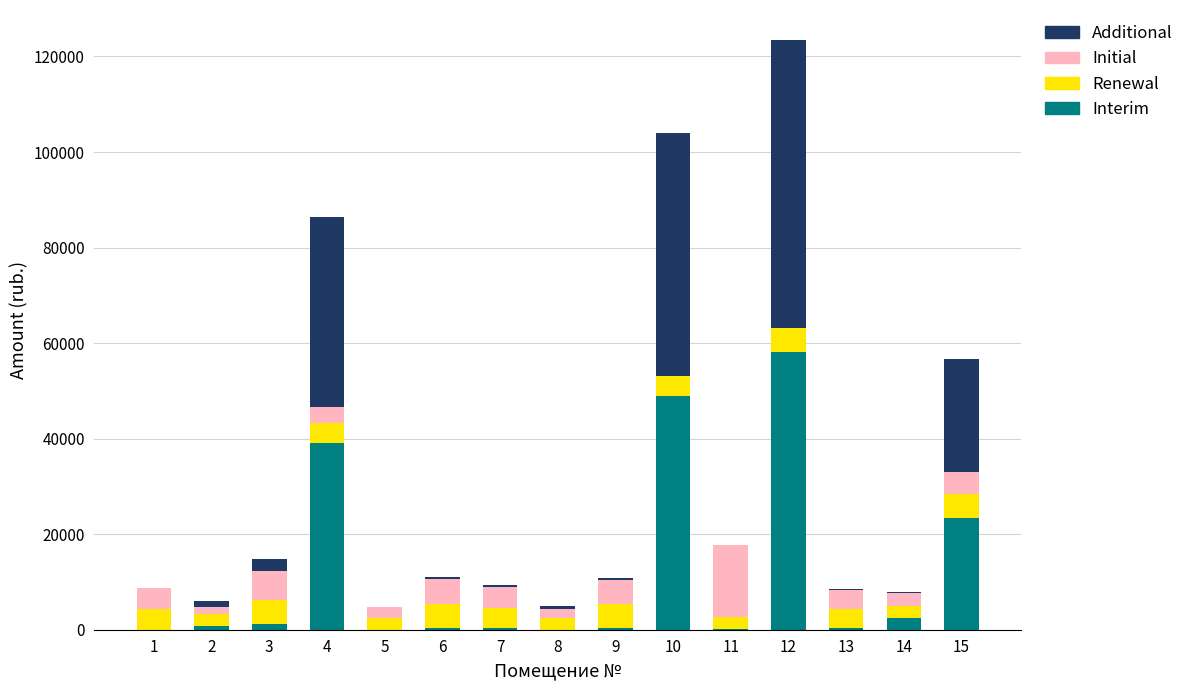

What is the maximum value for Interim?

58080.9